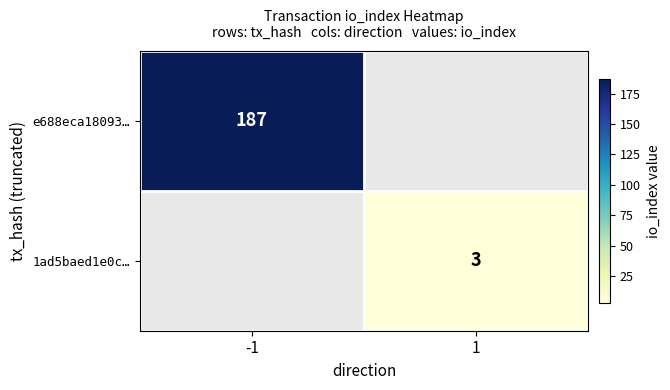

The 1ad5baed1e0c… series shows 4 at 1. True or false?

False